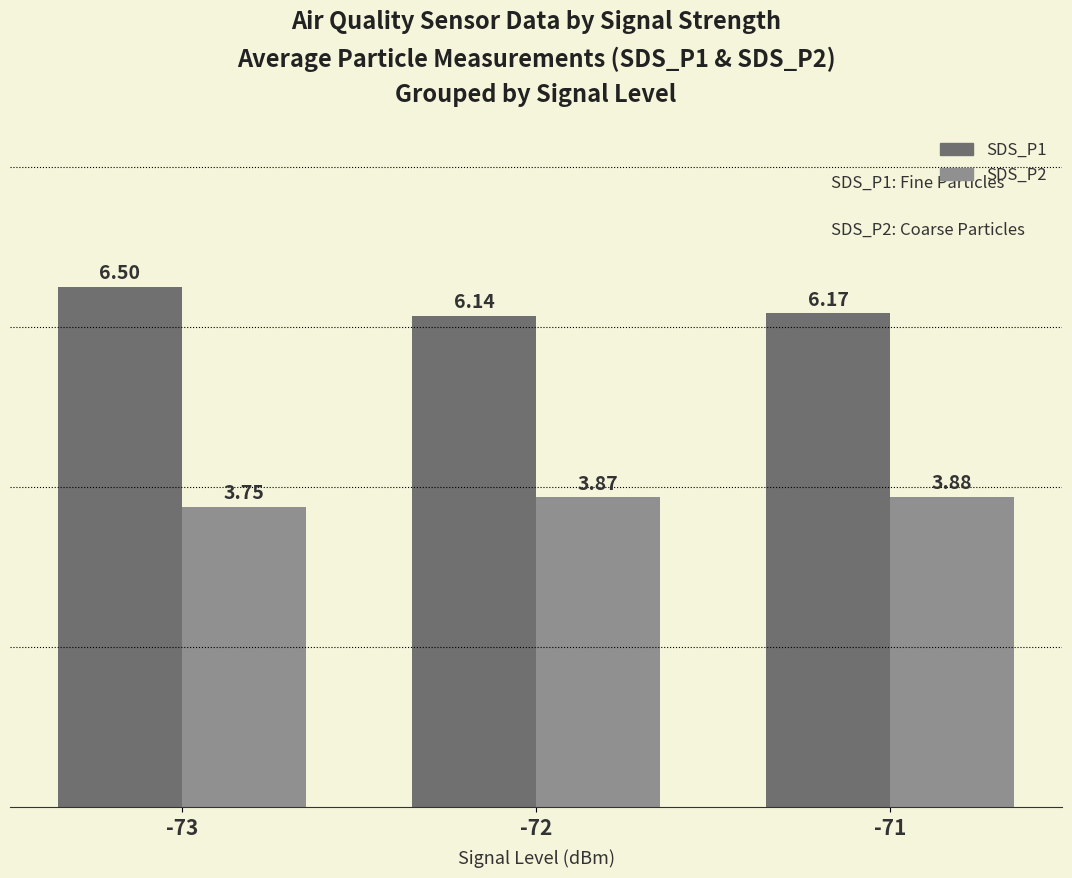

The value of SDS_P2 at -72 is 5.3. True or false?

False